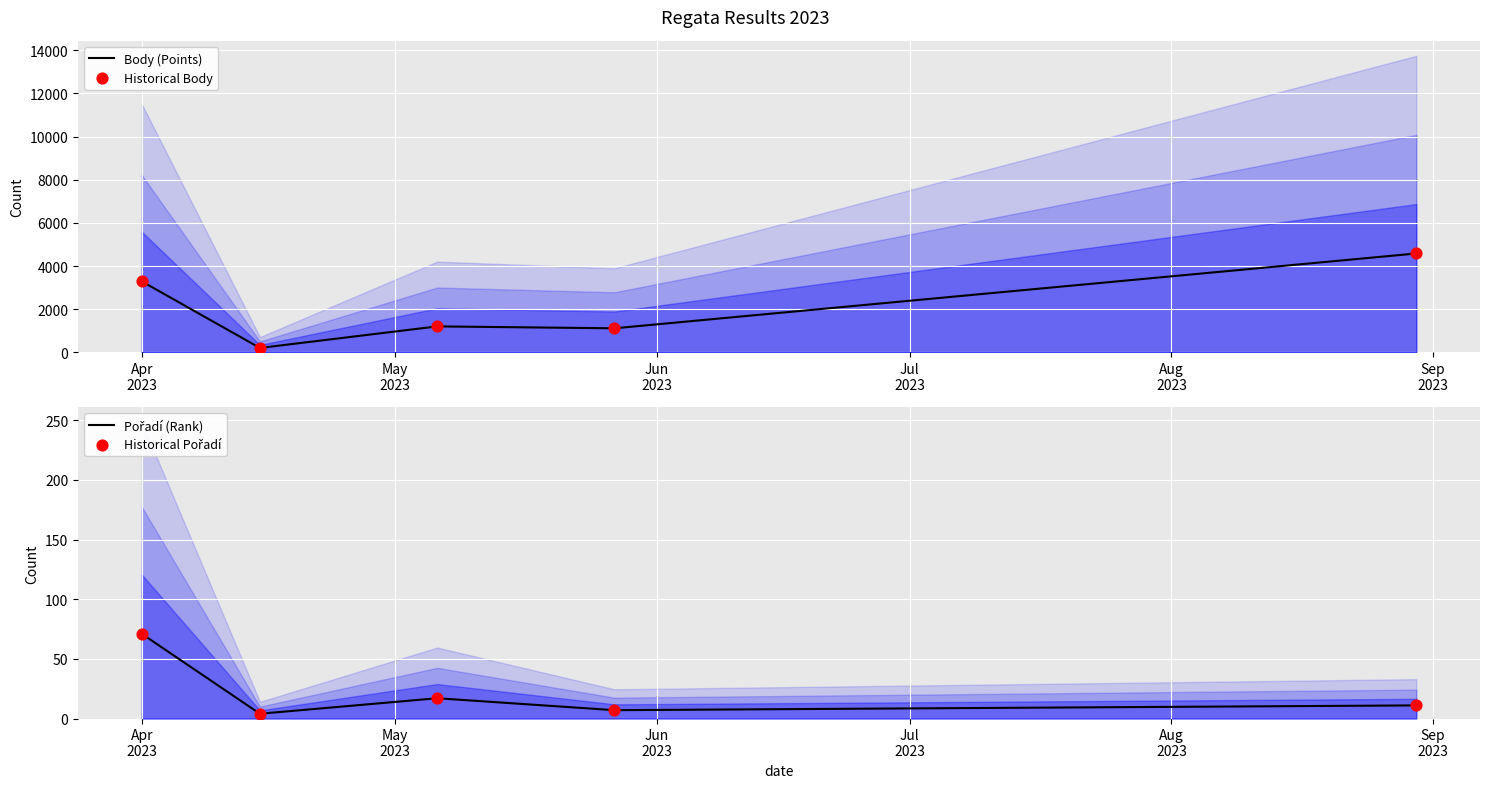

Which series reaches the minimum Y coordinate?

Pořadí (Rank)